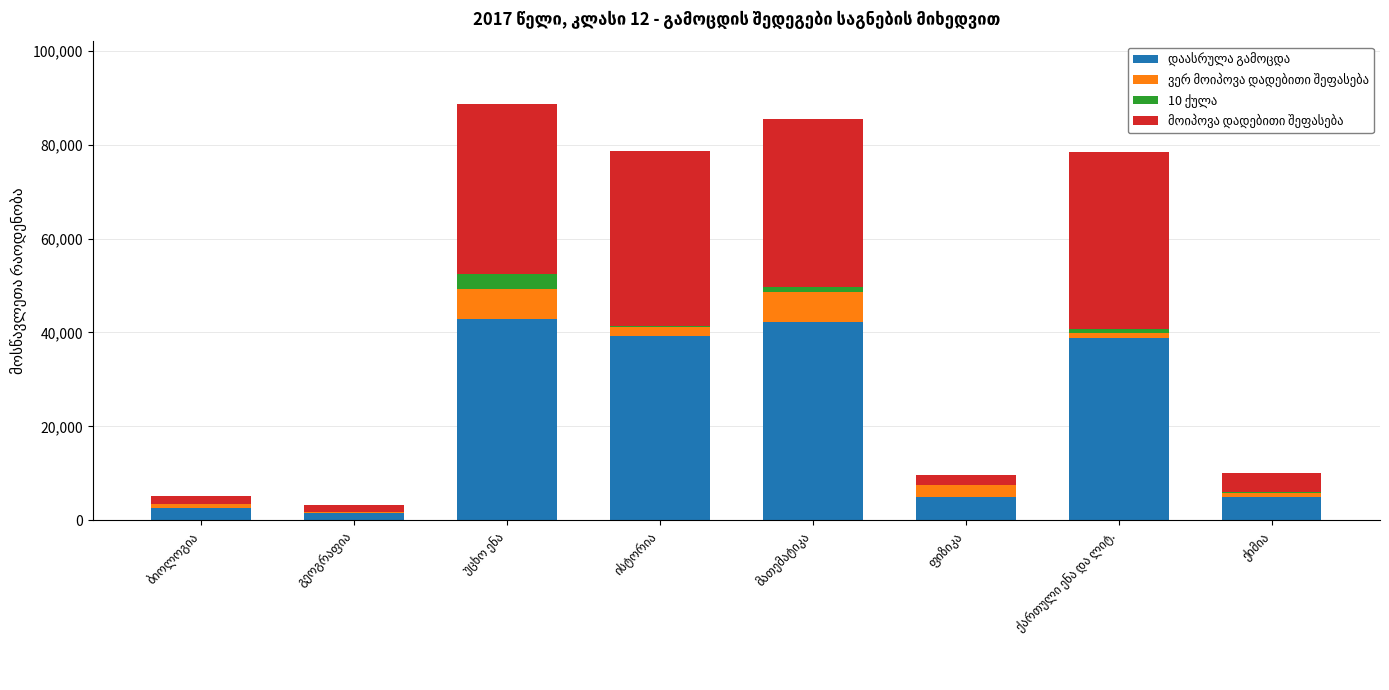

How many categories are shown in the chart?

8